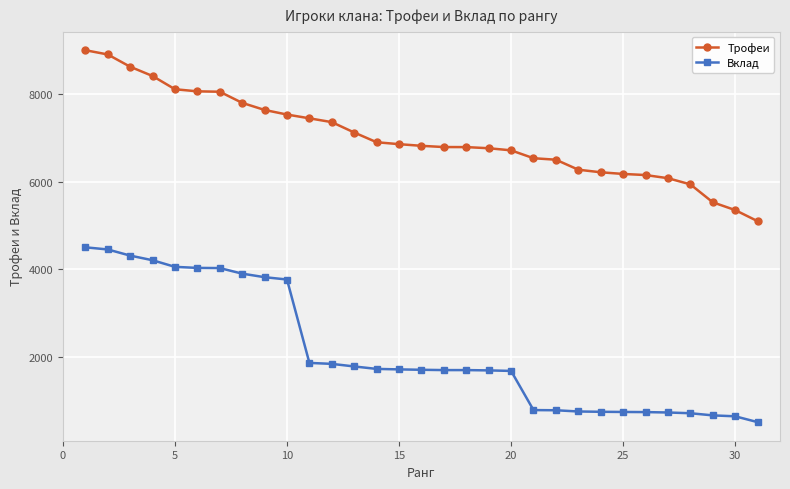

At how many categories does at least one series exceed 1309?

31